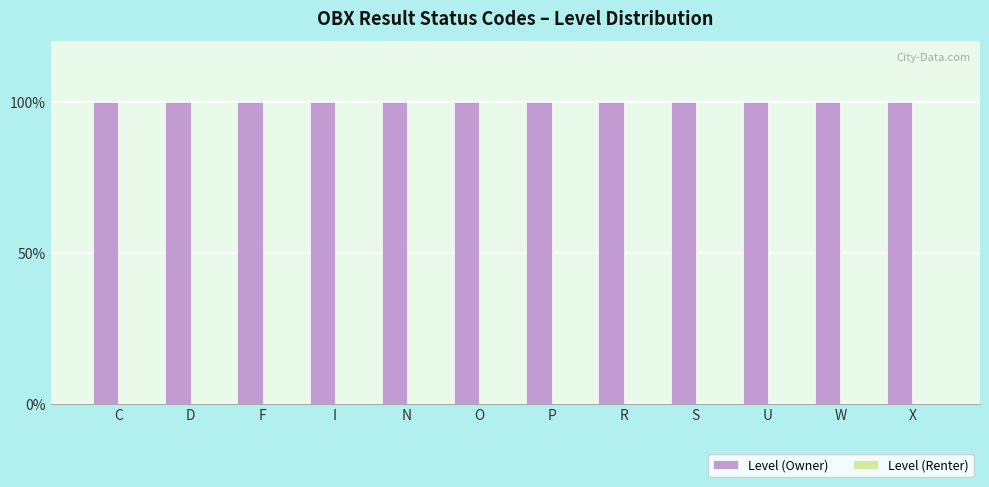

Is the value of Level (Renter) at P greater than the value of Level (Owner) at U?

No